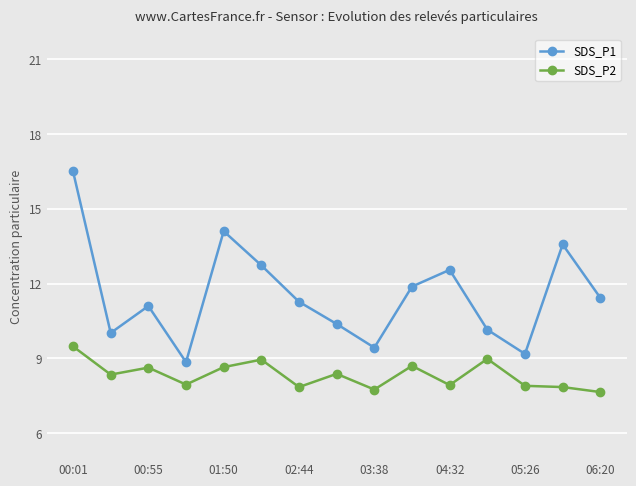

What is the minimum value shown in the chart?

7.7